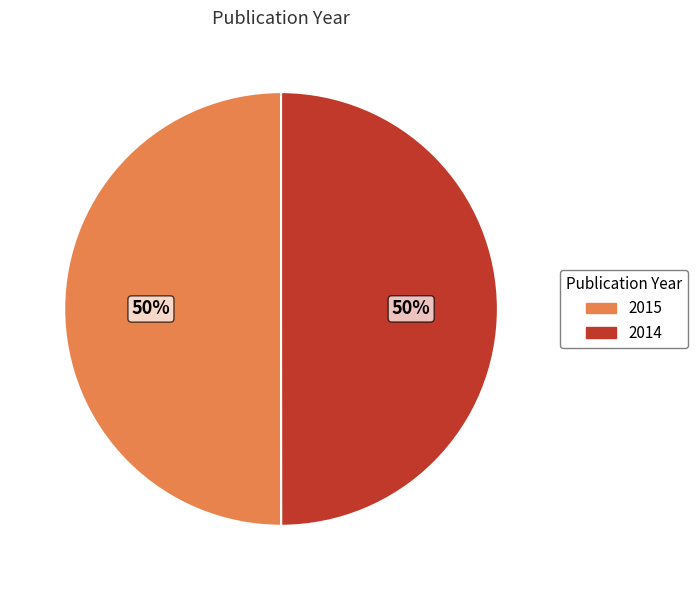

To the nearest percent, what is the combined percentage of 2014 and 2015?

100%